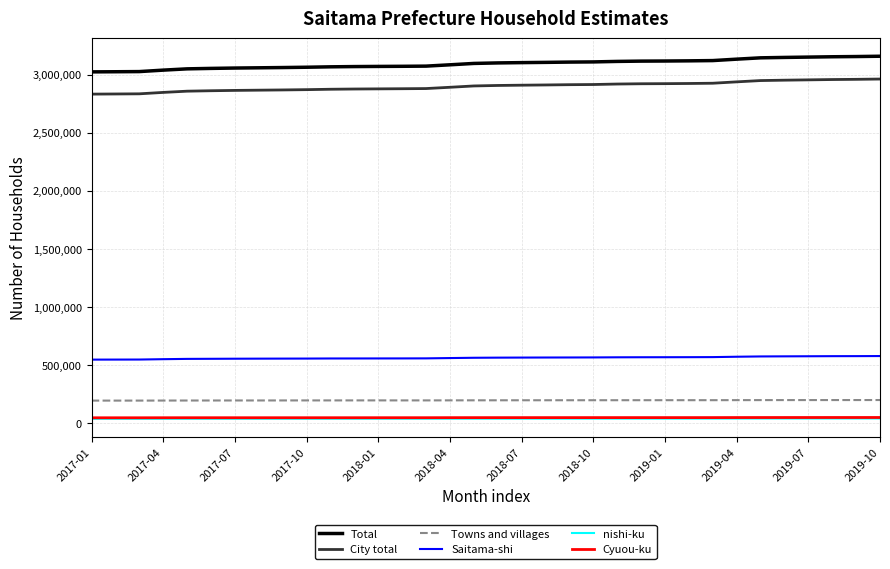

True or false: Cyuou-ku and Saitama-shi cross at least once.

False